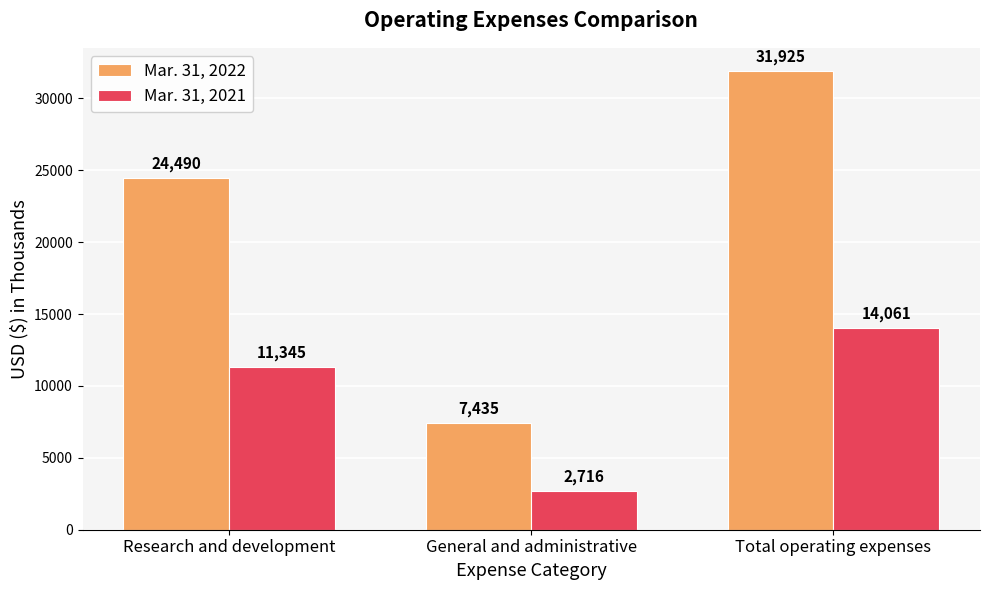

The Mar. 31, 2021 series shows 6118 at Total operating expenses. True or false?

False